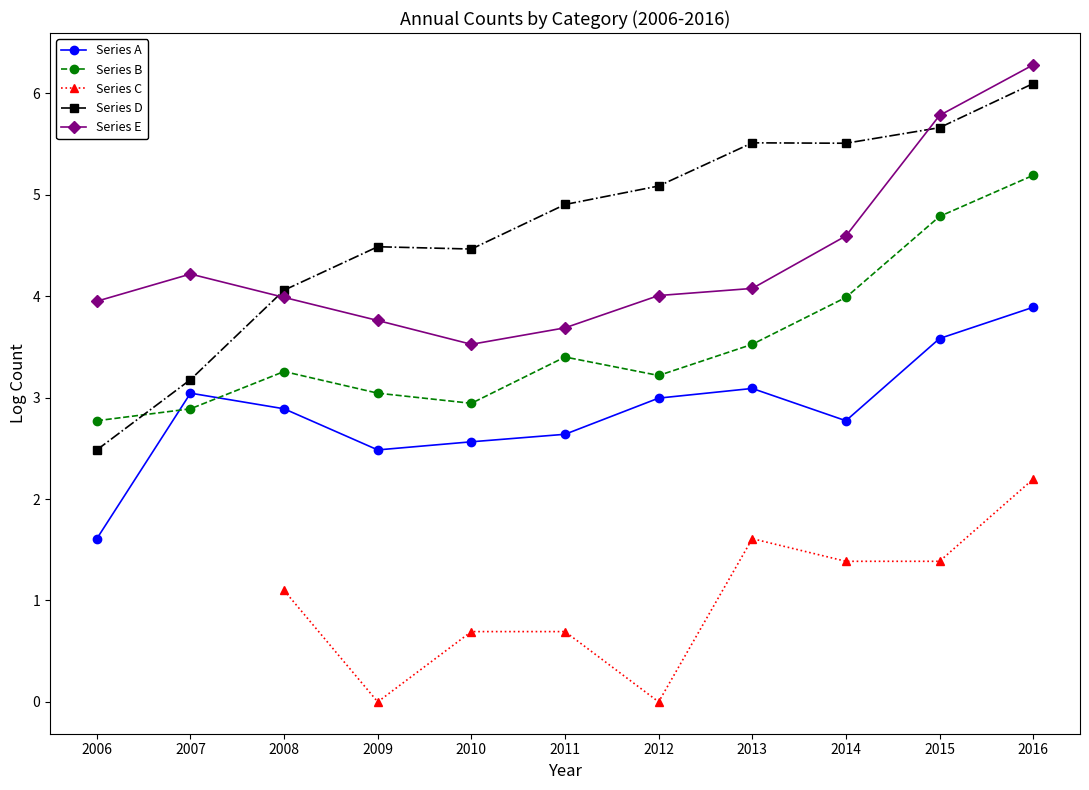

Which series has the widest spread of values?

Series D